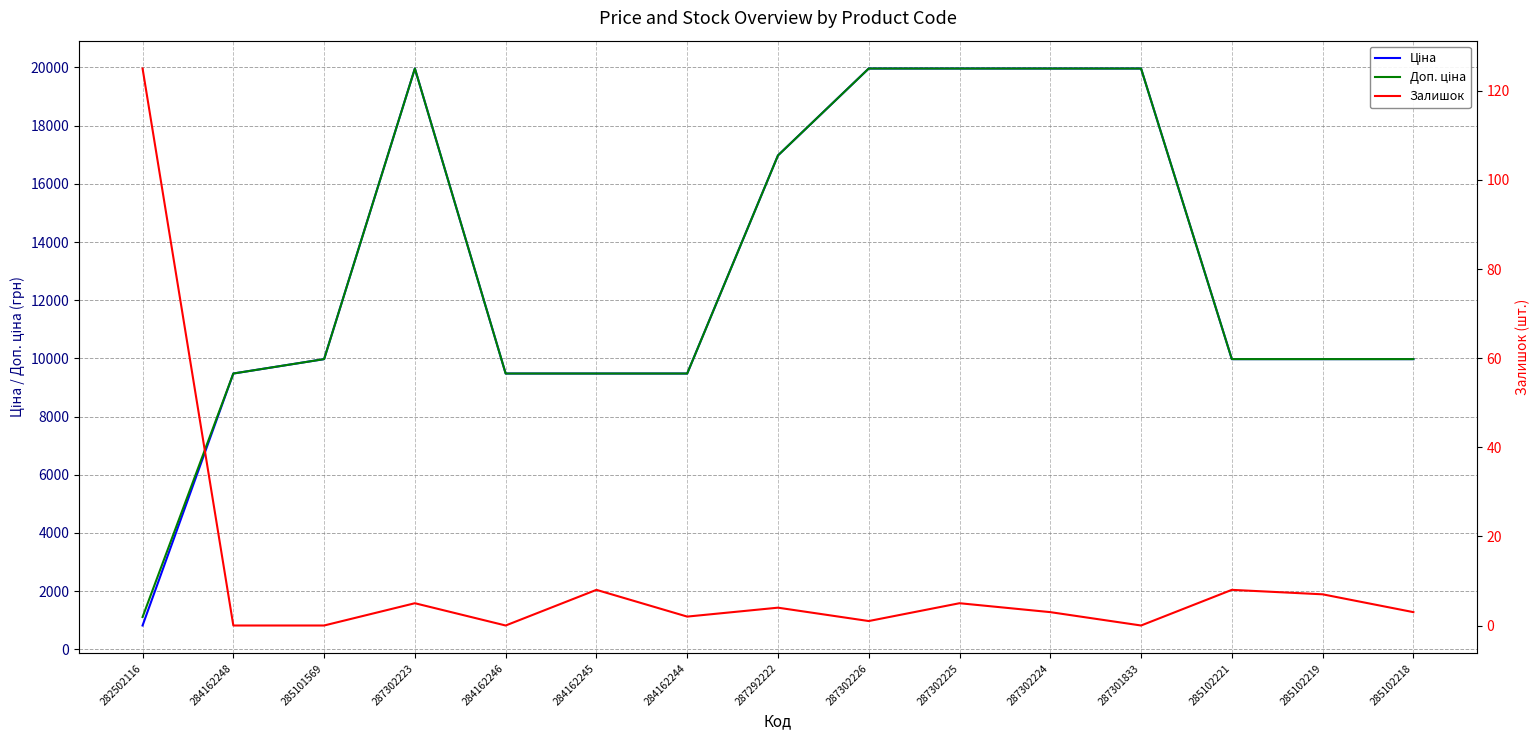

True or false: Залишок has a value of 2.0 at 284162244.

True